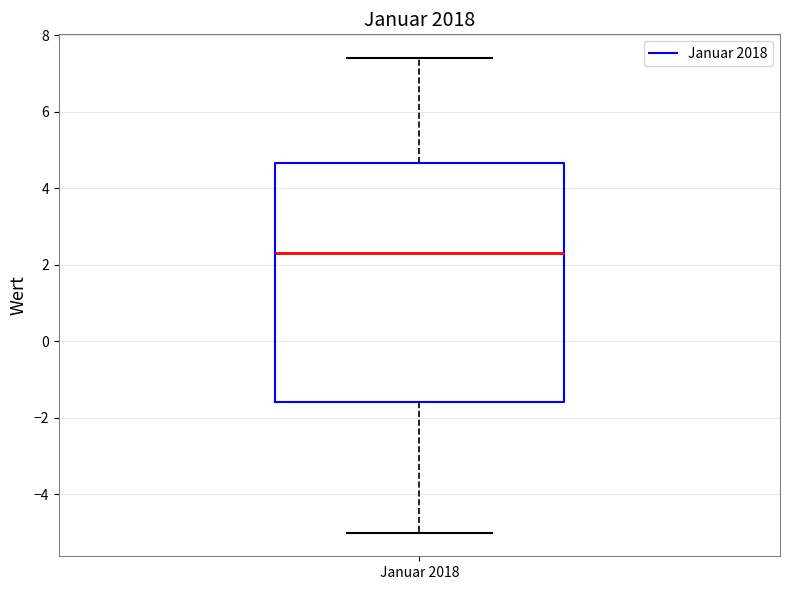

Read this box plot against the y-axis: the position of the median line, the range covered by the box, and the ends of both whiskers. The values are not printed on the chart, so give them approximately, as read against the axis.

median 2.4, box -1.6 to 4.6, whiskers -5.0 to 7.4